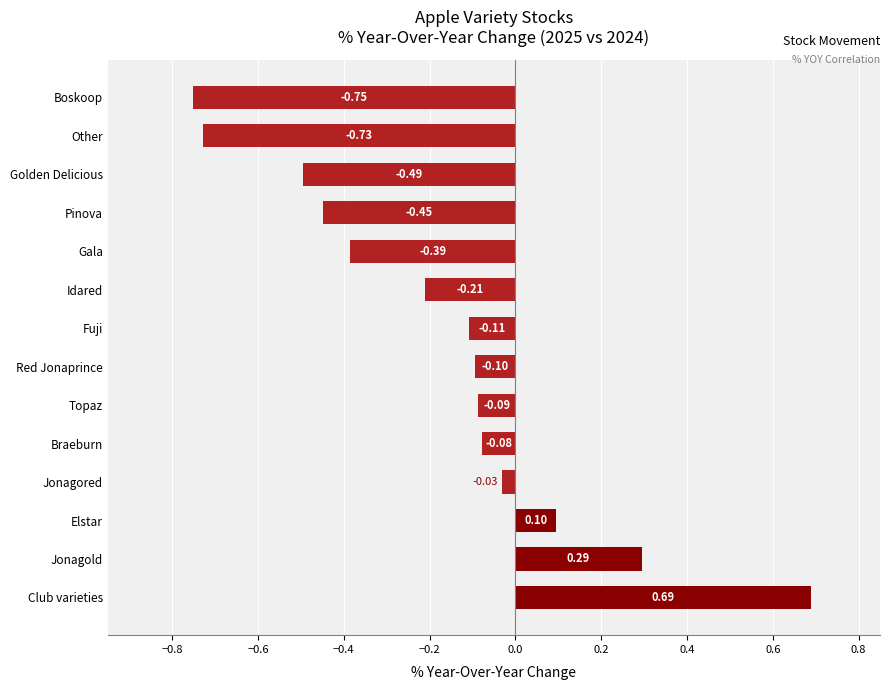

At which category does the chart reach its minimum across all series?

Boskoop